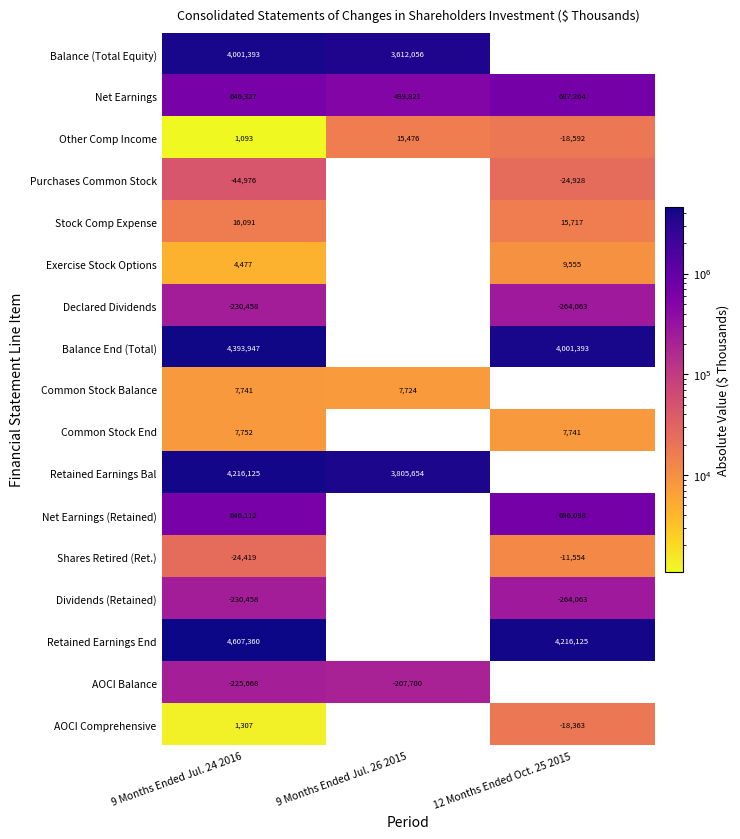

What is the average value of the Other Comp Income series?

-674